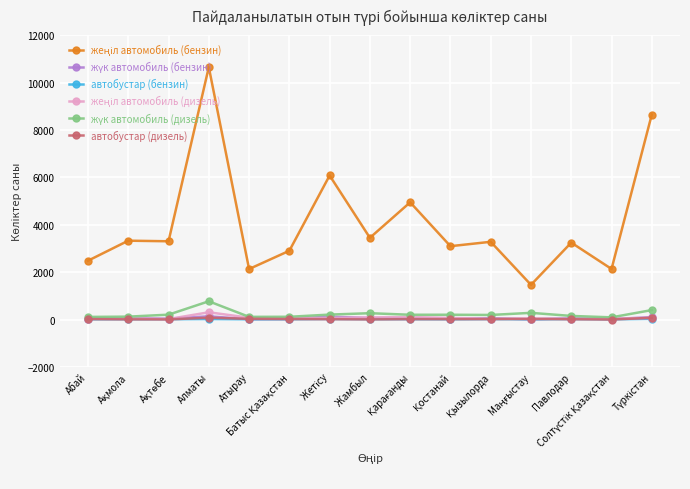

Which series ends up on top after the final intersection of автобустар (дизель) and автобустар (бензин)?

автобустар (дизель)